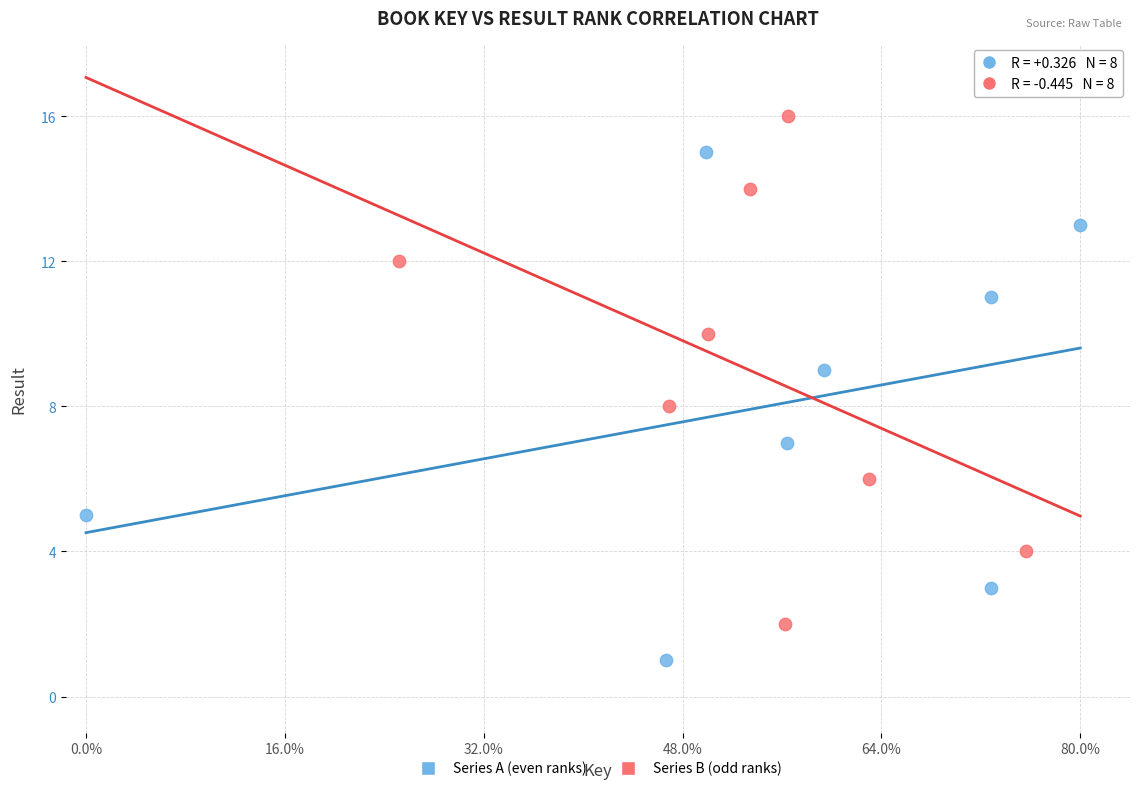

Which series reaches the minimum Y coordinate?

Series A (even ranks)